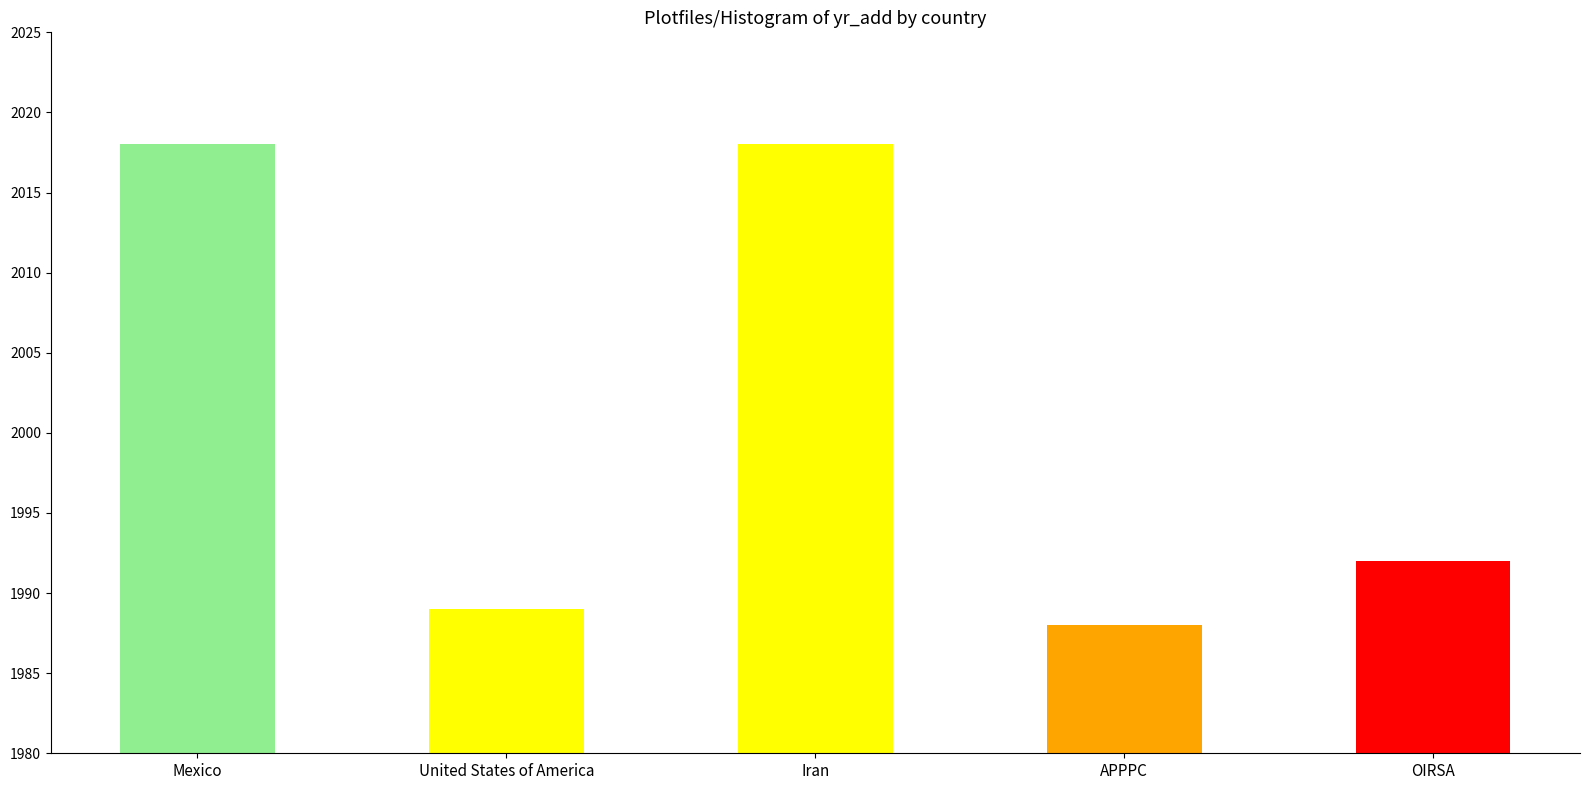

Does the chart contain stacked bars?

No